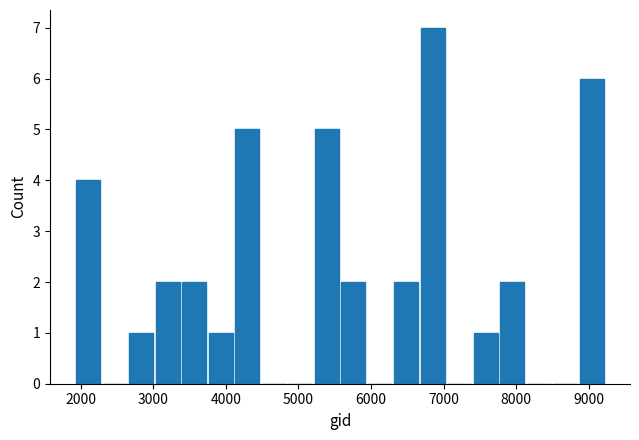

Around what value on the x-axis is the tallest bar? Give the approximate position of its centre, as read against the axis.

6900